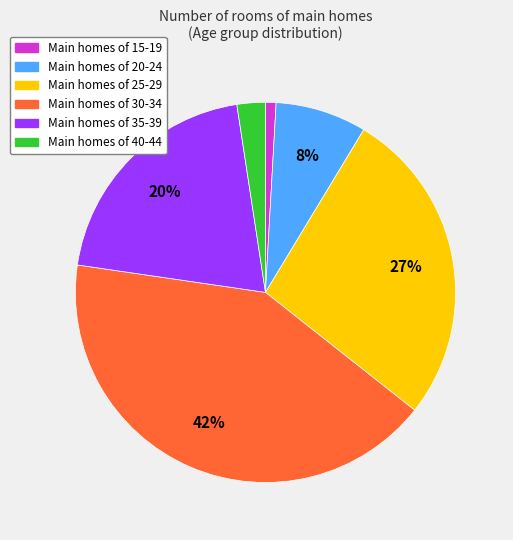

Count the number of slices in the pie.

6